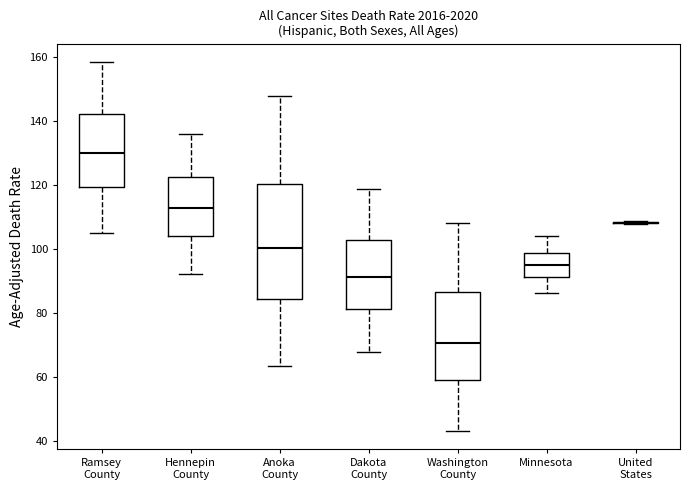

Comparing the boxes themselves (not the whiskers), which one is the tallest?

Anoka County